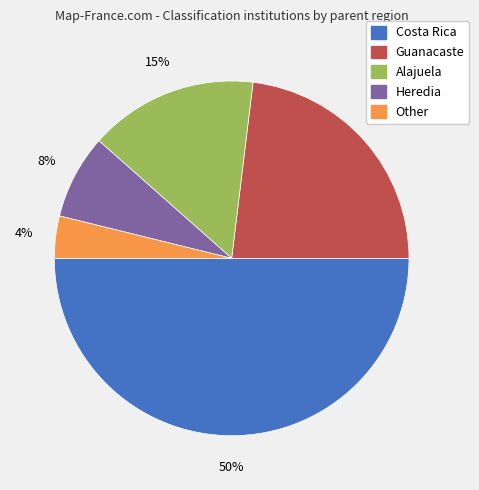

To the nearest percent, what is the average slice percentage?

20%